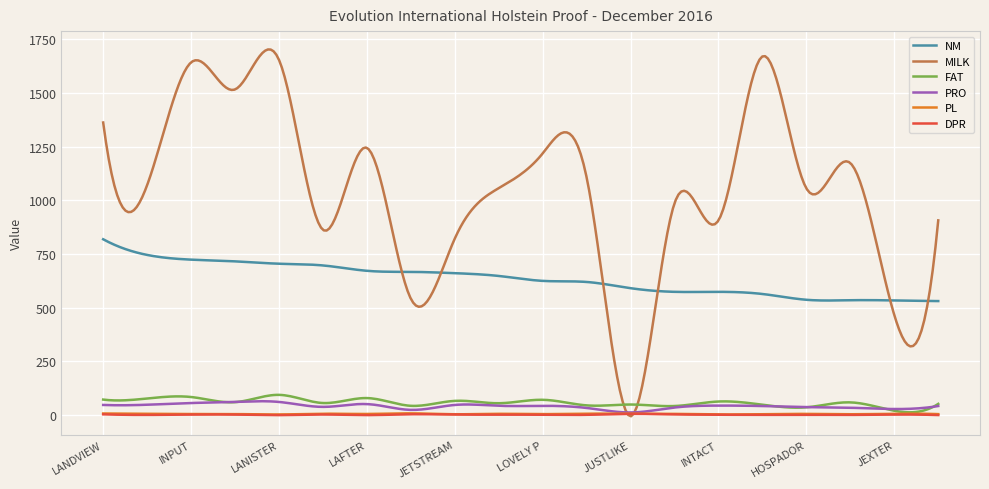

Which series has the widest spread of values?

MILK